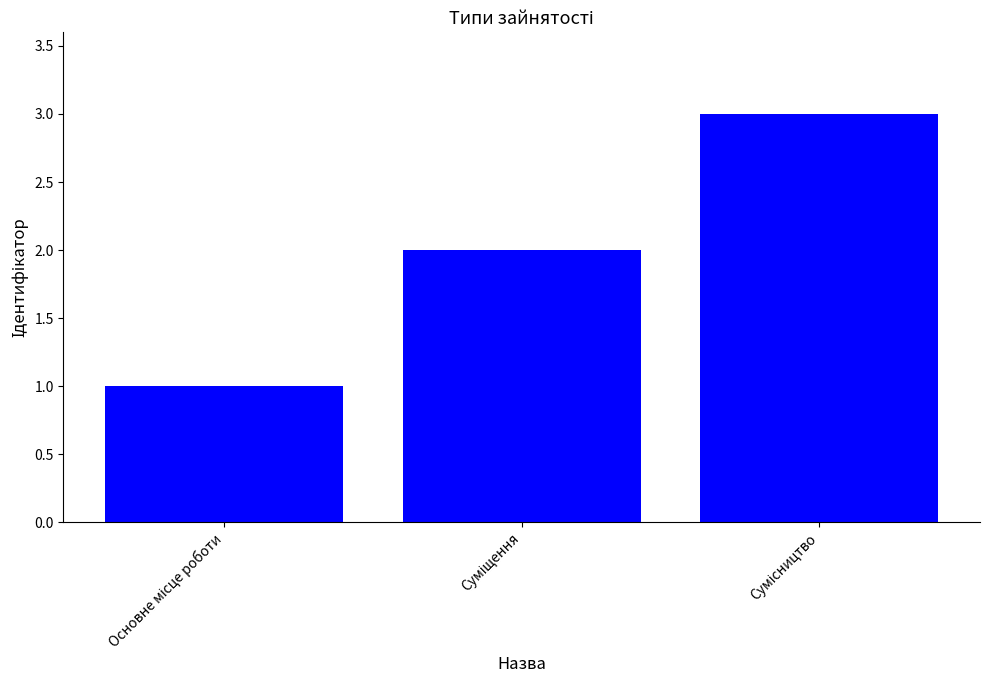

Count the values in the range 1 to 3.

3